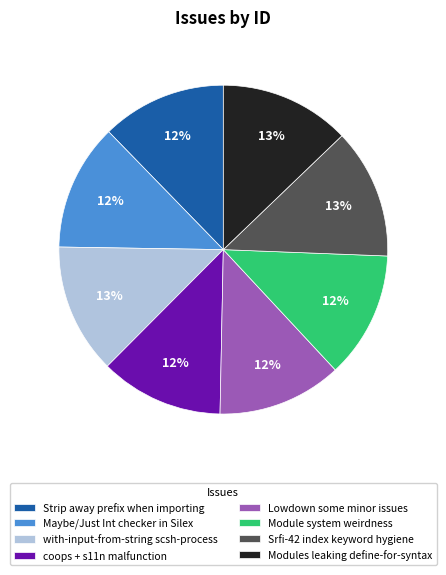

Combined, do Srfi-42 index keyword hygiene and Module system weirdness account for over 50%?

No